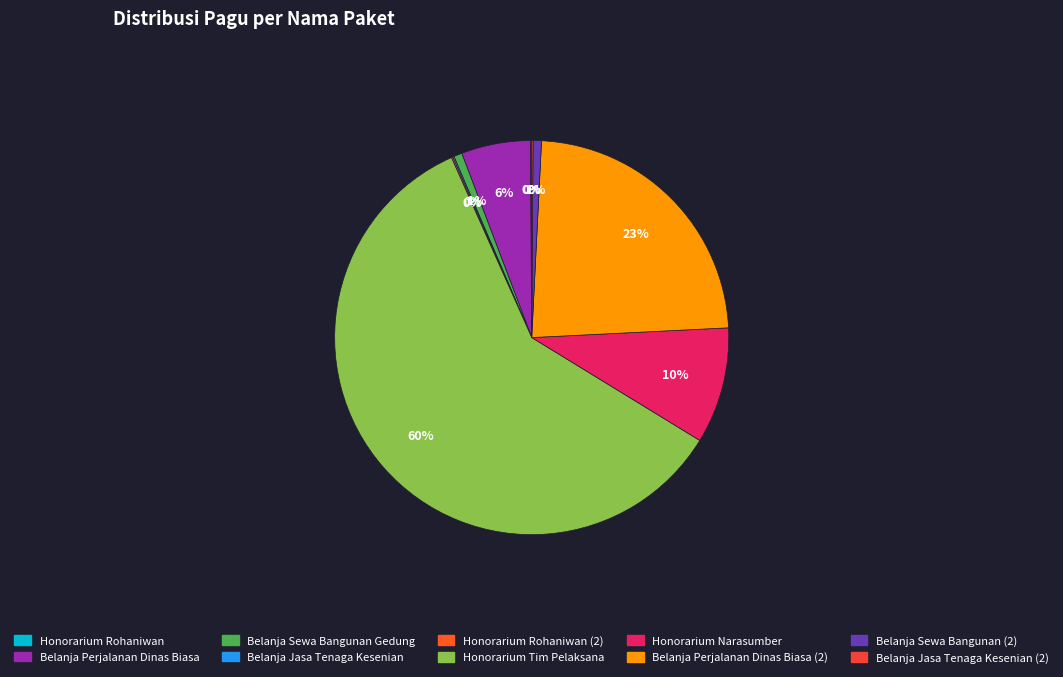

Which slice is the largest?

Honorarium Tim Pelaksana